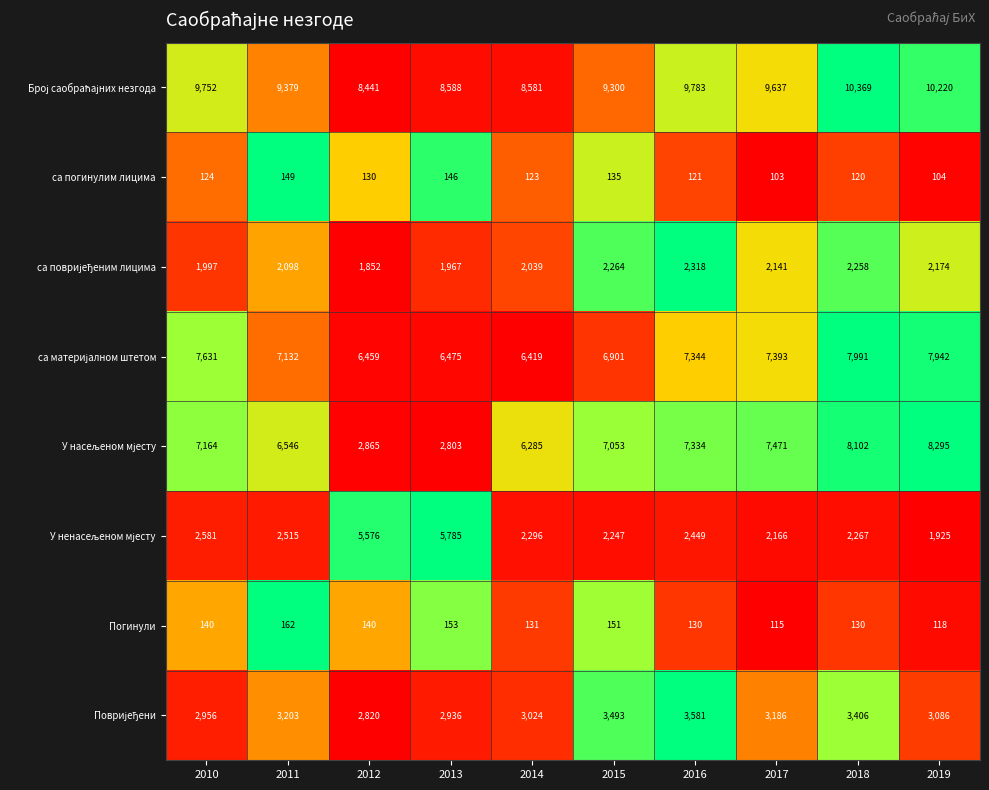

Count the number of categories in the chart.

10